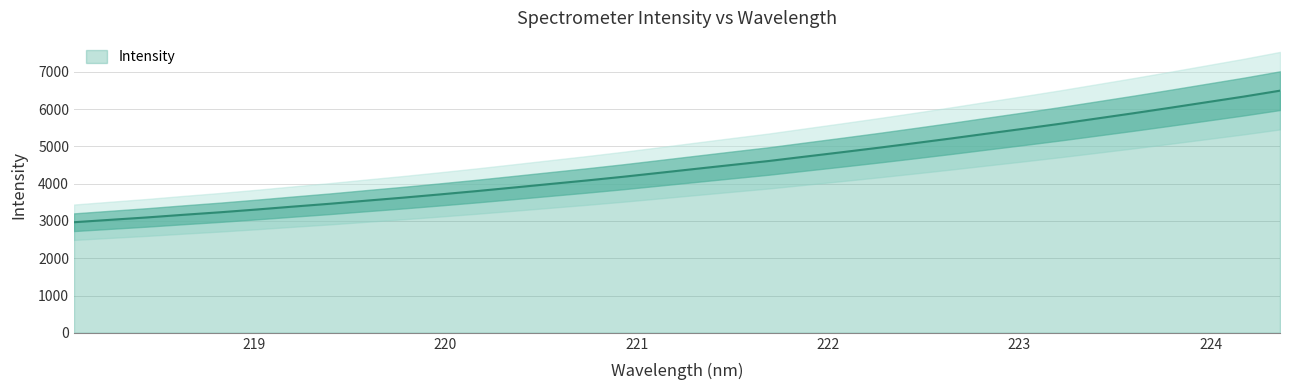

Where is the data nearest to the value 4730?

221.8812